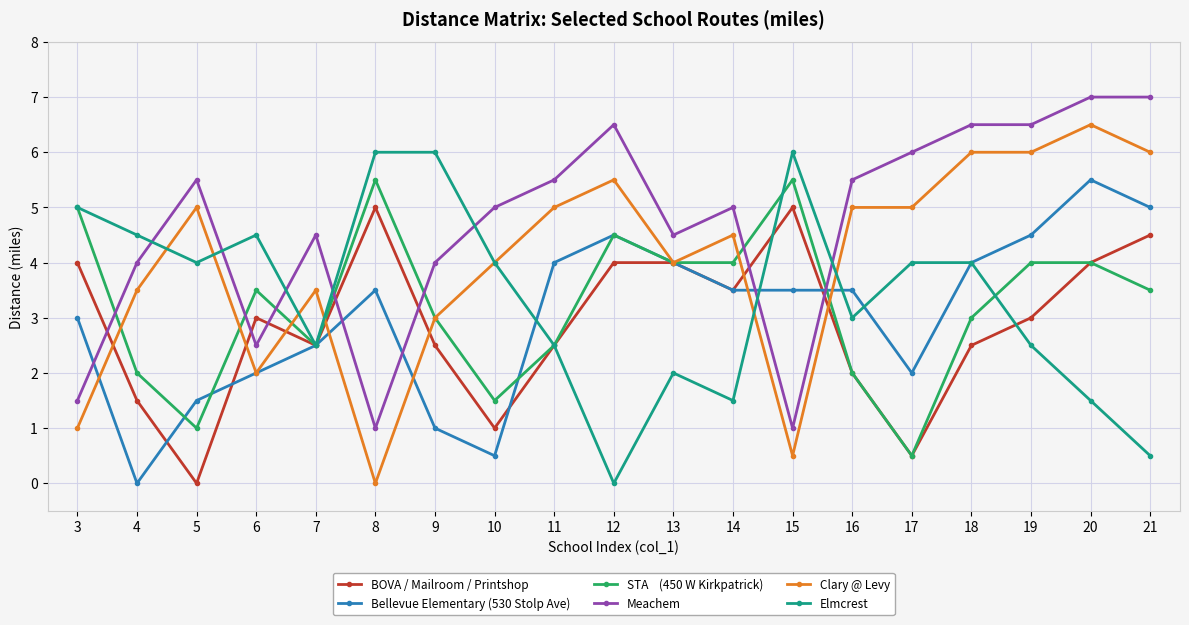

What is the total value across all series at 8?

21.0